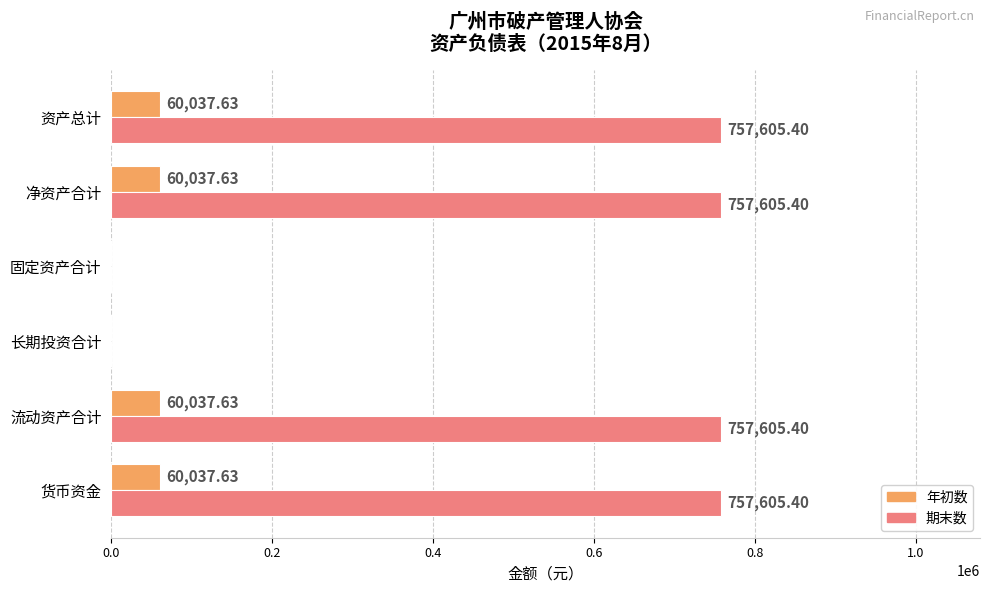

What is the sum of the 年初数 values at 流动资产合计 and 净资产合计?

120075.3